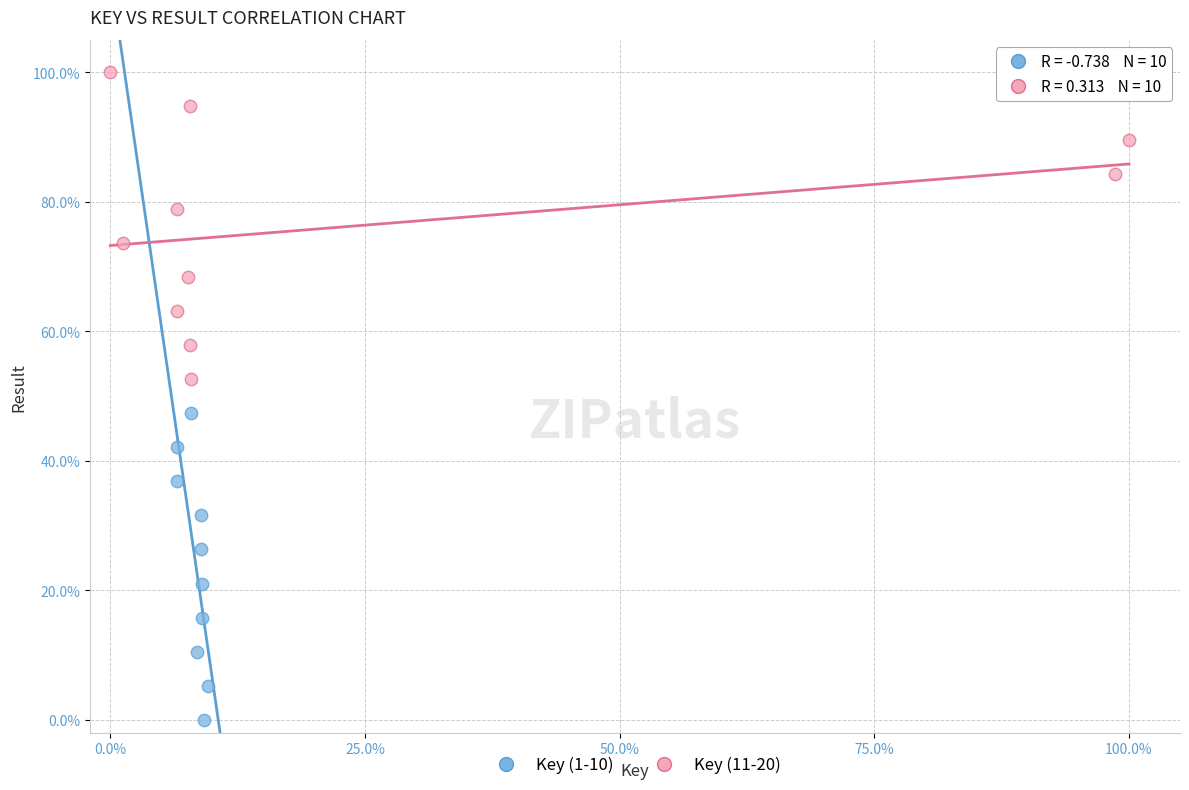

What are all the series names shown in the legend?

Key (1-10), Key (11-20)